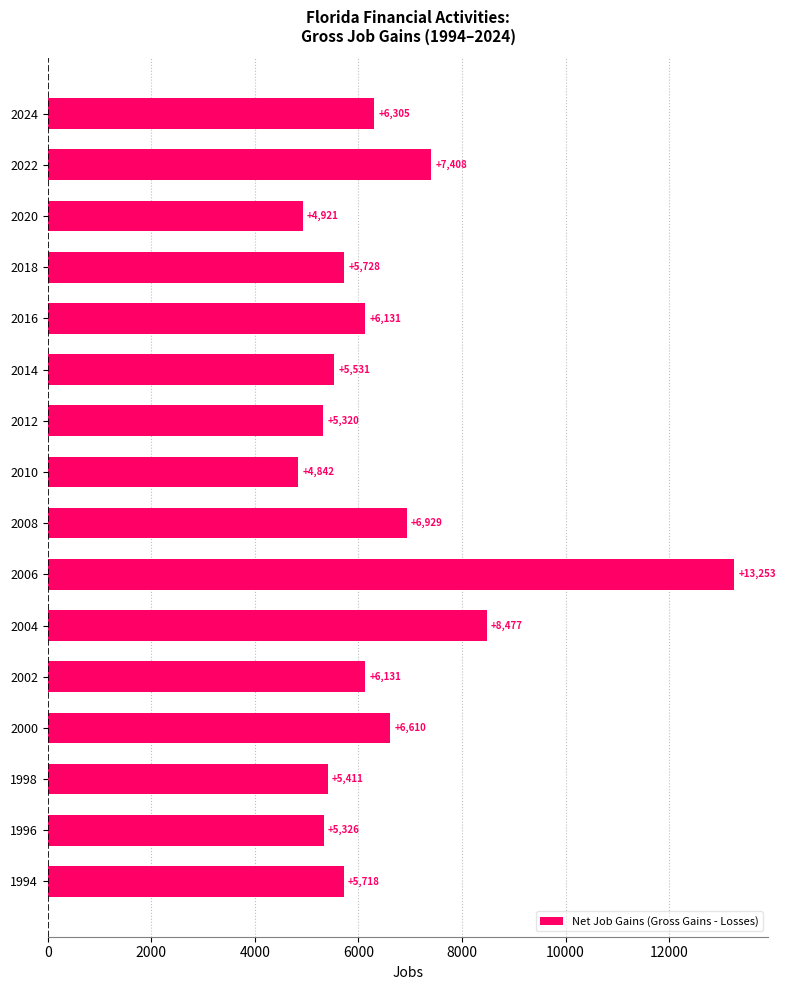

What is the difference between the maximum and minimum values?

8411